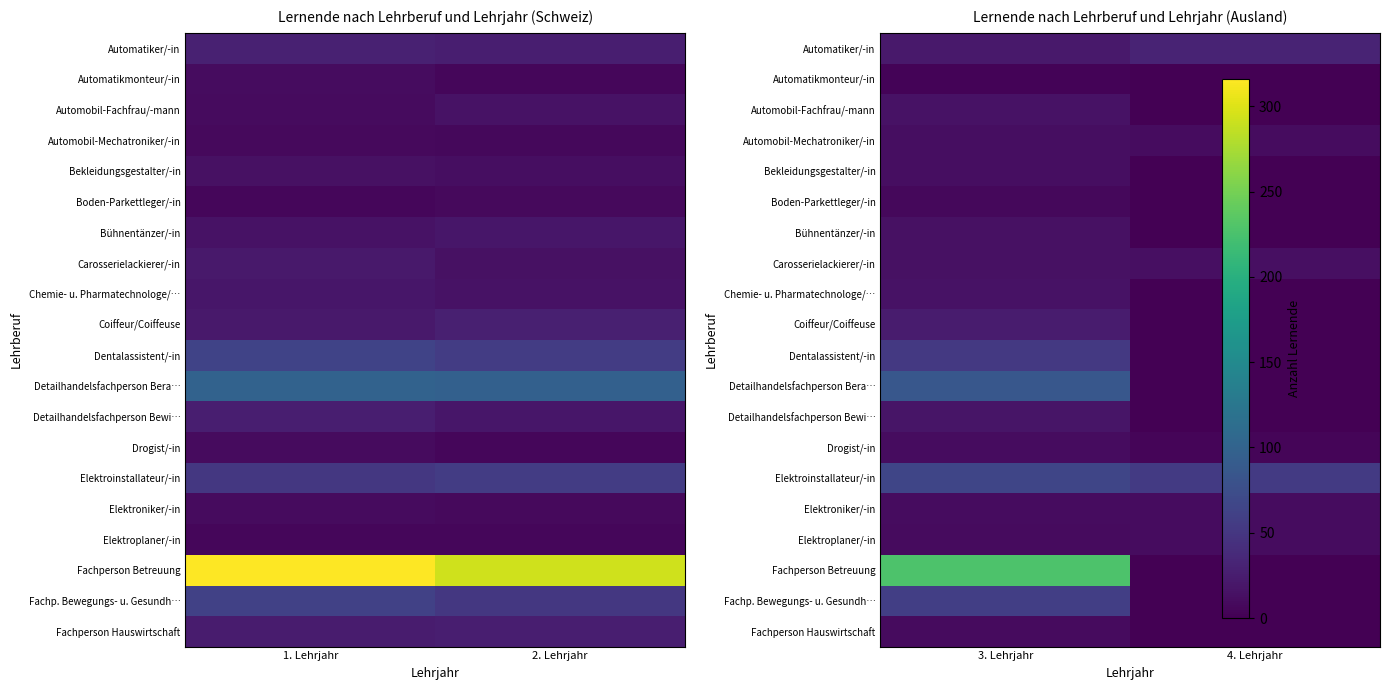

List the labels in order of Detailhandelsfachperson Bera… value, smallest first.

4. Lehrjahr, 3. Lehrjahr